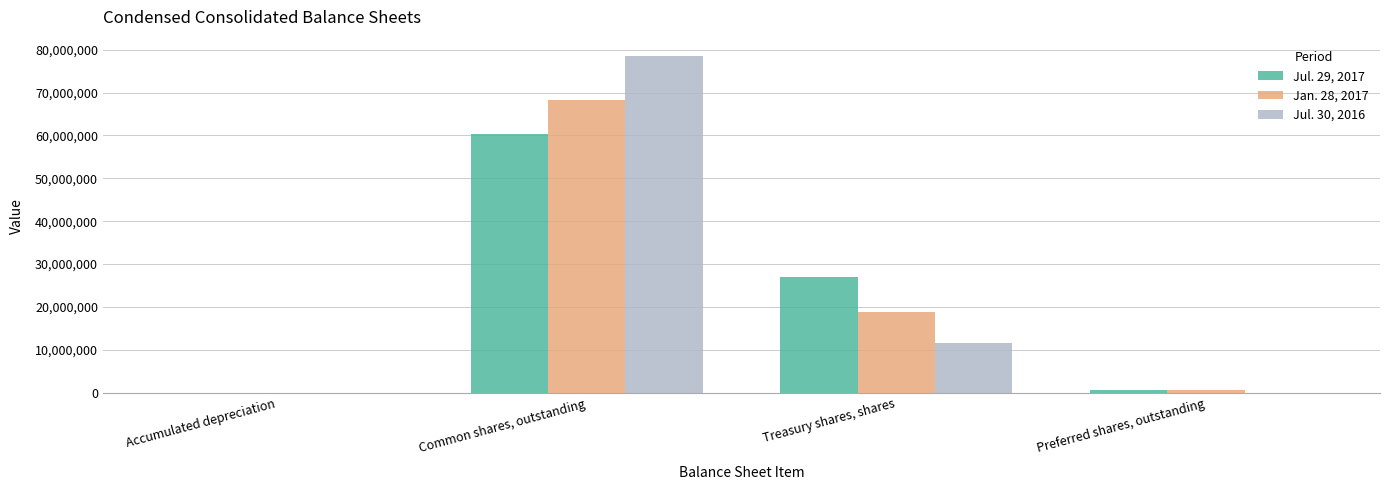

Which category has the highest value in the Jan. 28, 2017 series?

Common shares, outstanding